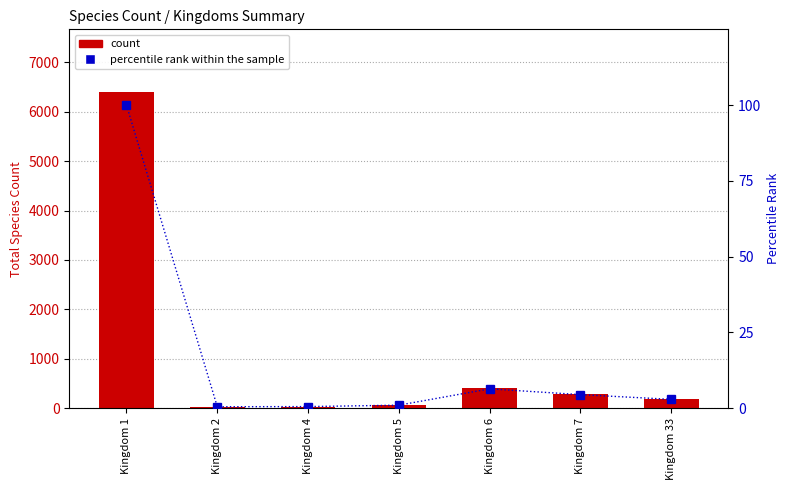

What is the average value of the percentile rank within the sample series?

16.5